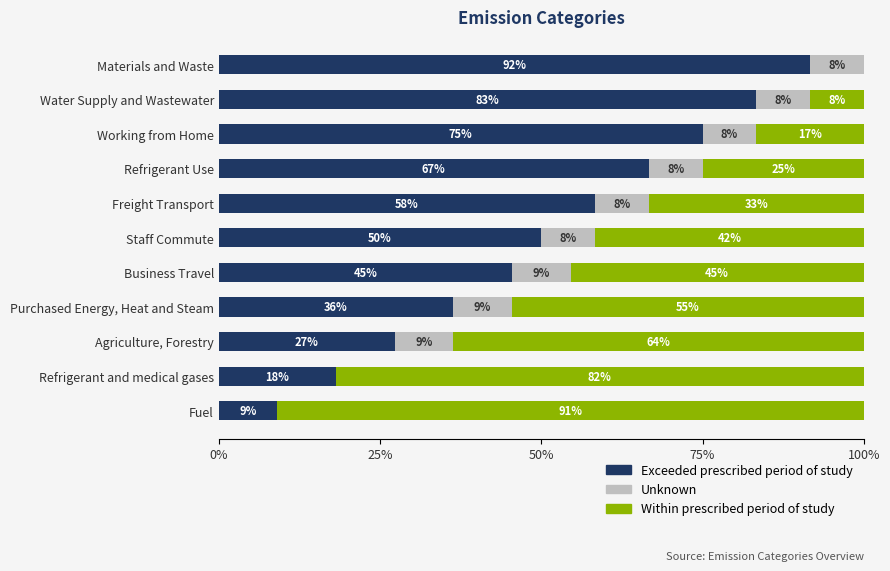

List the series in order of their overall mean, highest first.

Exceeded prescribed period of study, Within prescribed period of study, Unknown